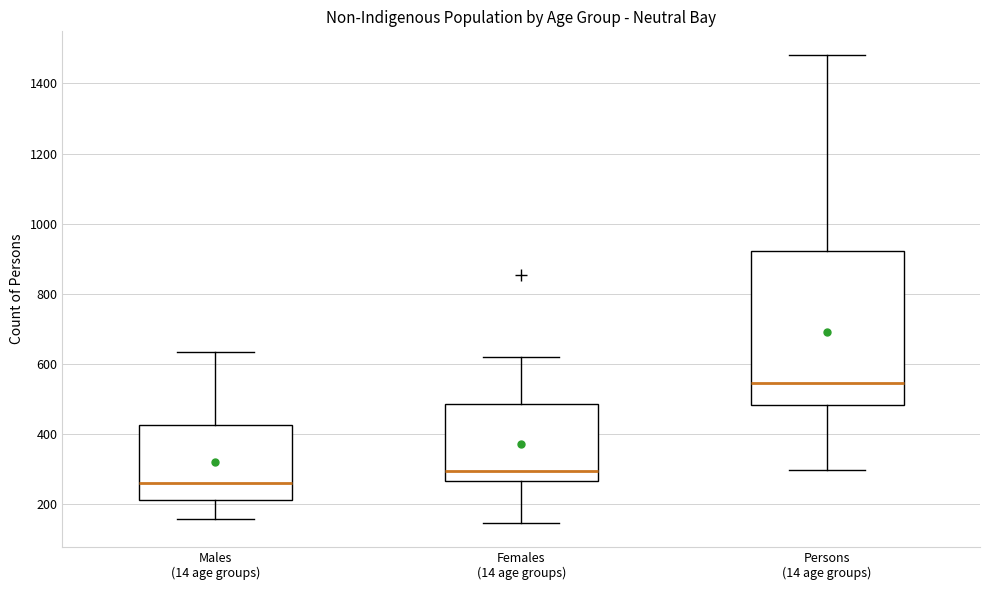

Reading left to right, read every box against the y-axis: the position of its median line, the range the box covers, and the ends of its whiskers. The values are not printed on the chart, so give them approximately, as read against the axis.

Males (14 age groups): median 260, box 220 to 420, whiskers 160 to 640
Females (14 age groups): median 300, box 260 to 480, whiskers 140 to 620
Persons (14 age groups): median 540, box 480 to 920, whiskers 300 to 1480